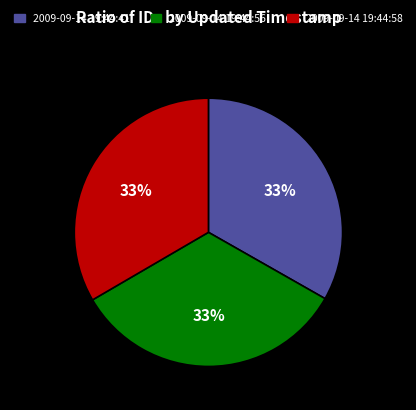

To the nearest percent, what percentage of the pie is 2009-09-14 19:44:56?

33%